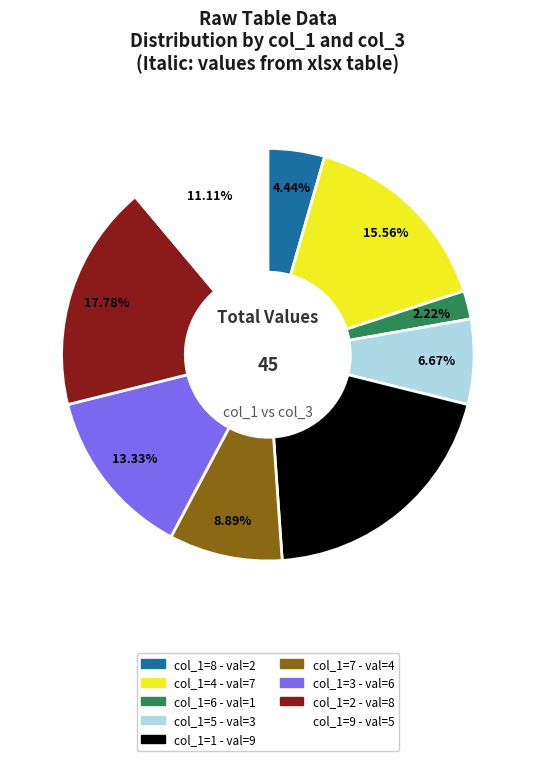

Is there a majority slice in this chart?

No